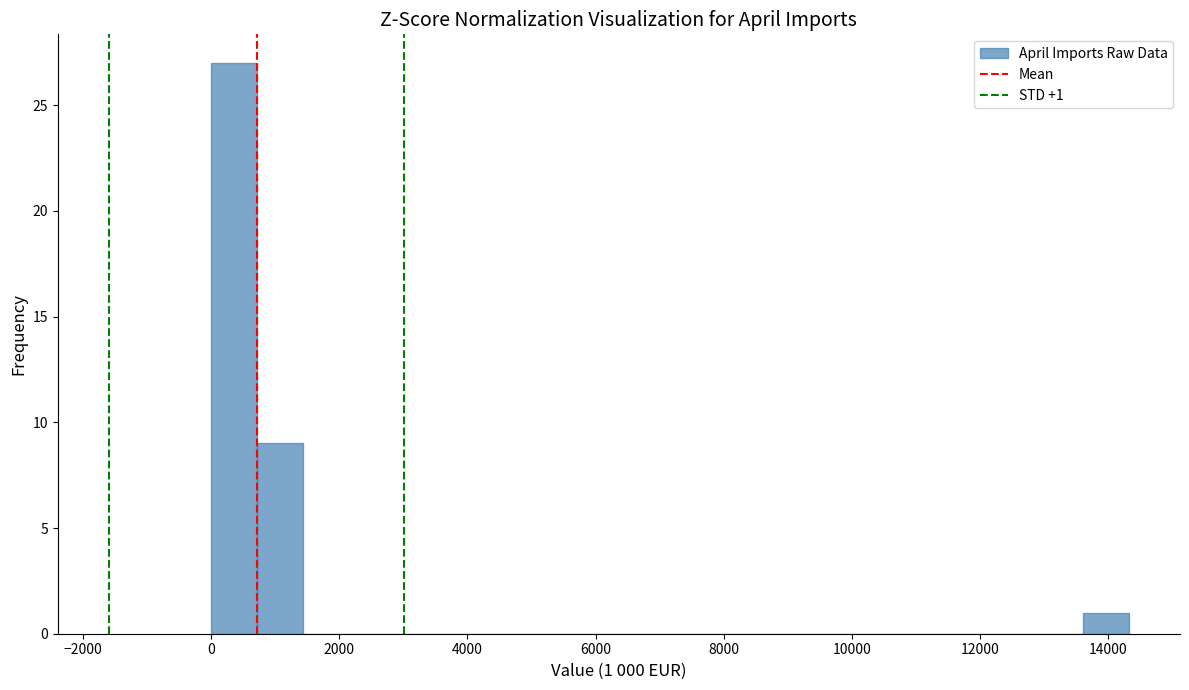

Around what value on the x-axis is the tallest bar? Give the approximate position of its centre, as read against the axis.

400